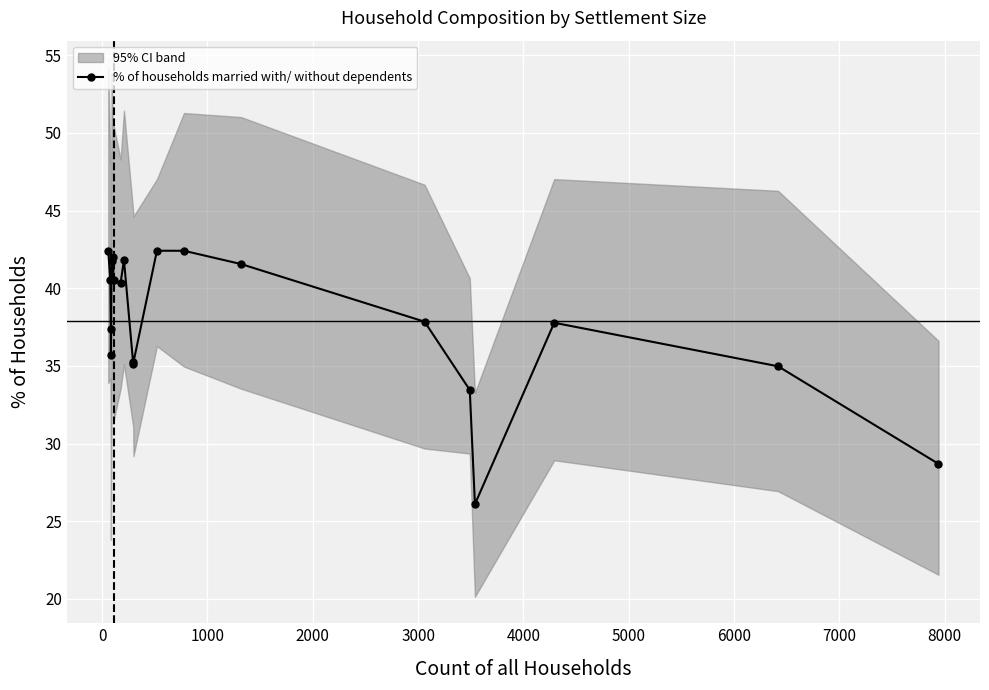

What is the value of the % of households married with/ without dependents point at the 2nd from the left?

40.5